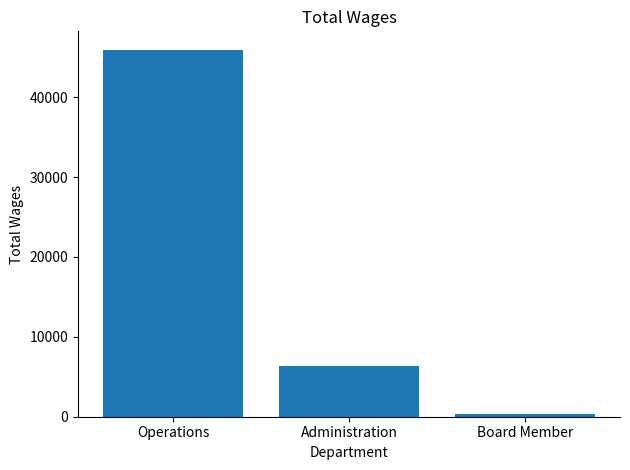

What is the minimum value shown in the chart?

336